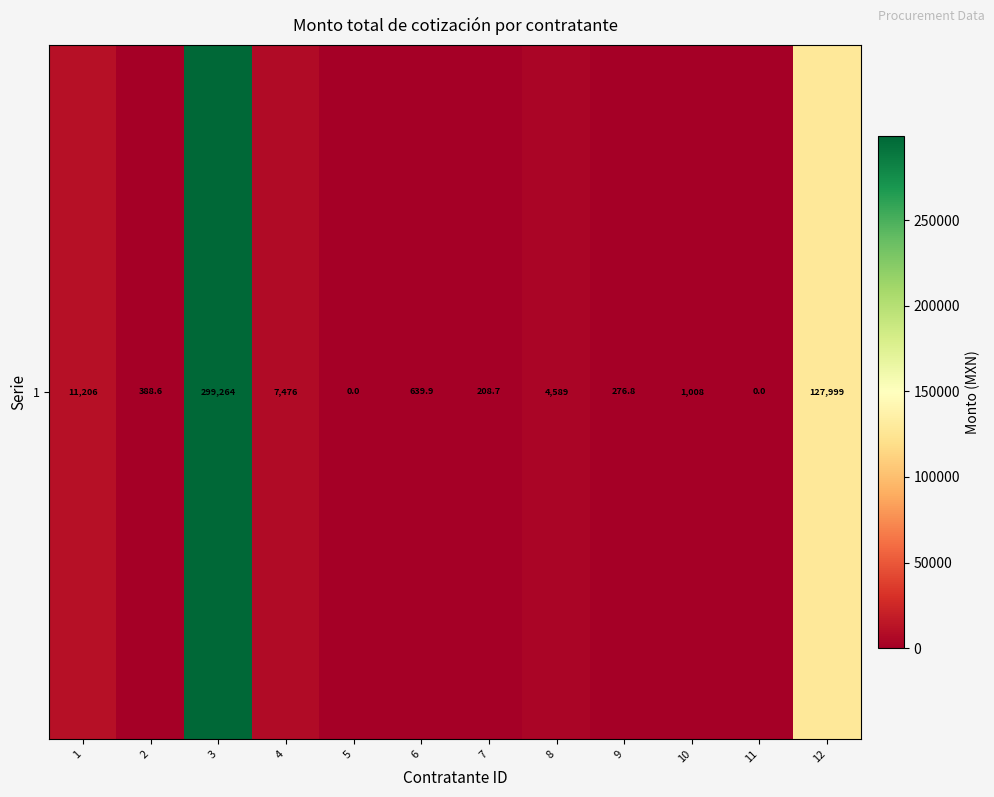

What is the maximum value shown in the chart?

299264.2